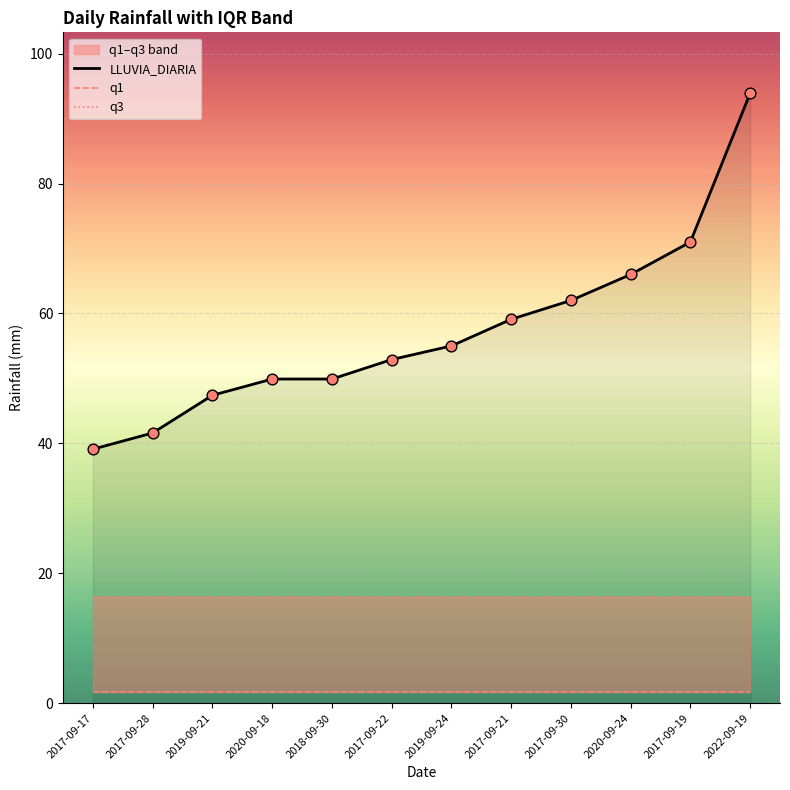

At which category is the sum across all series the highest?

2022-09-19